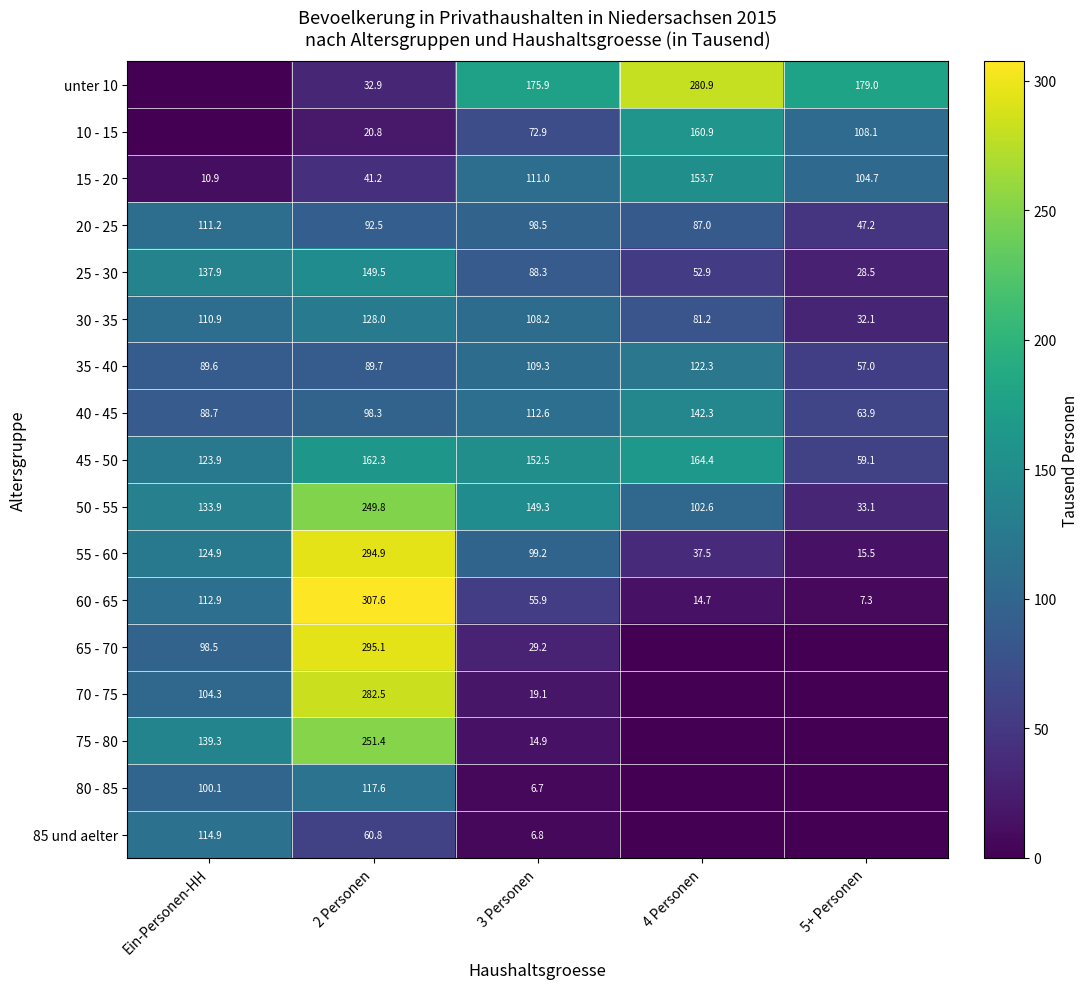

At which category is the sum across all series the highest?

2 Personen